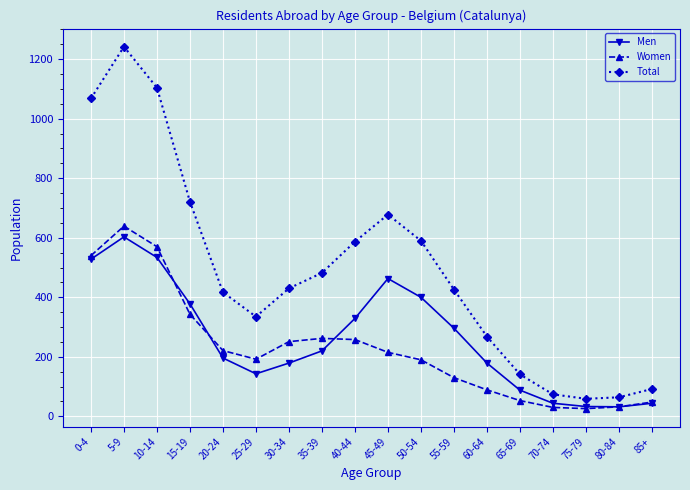

Is it true that Men equals 716 at 45-49?

False